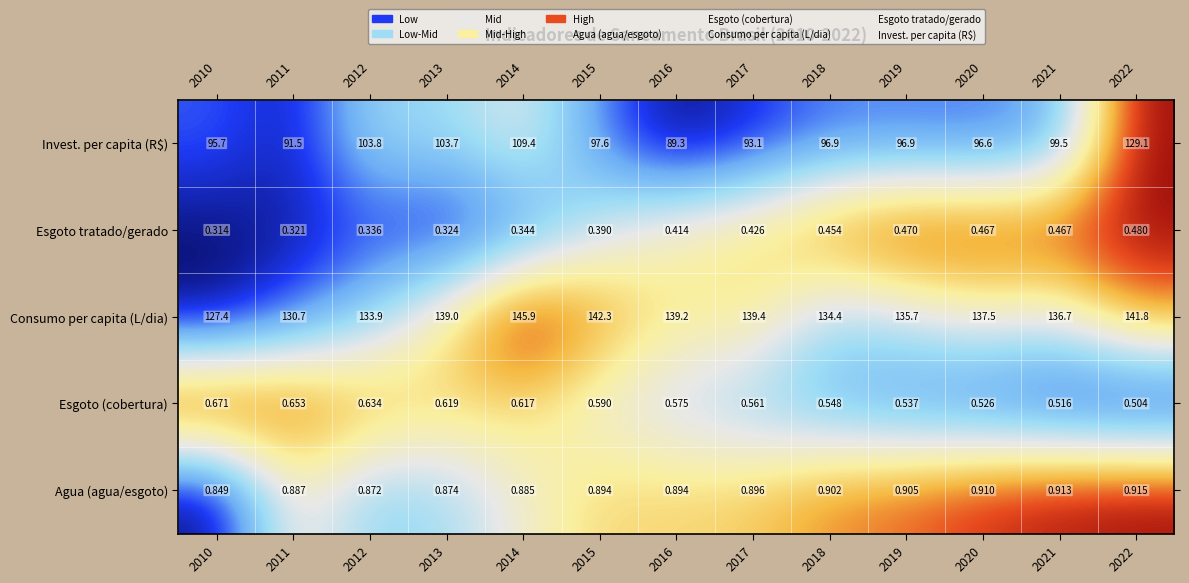

Which series has the largest range (max minus min)?

Invest. per capita (R$)